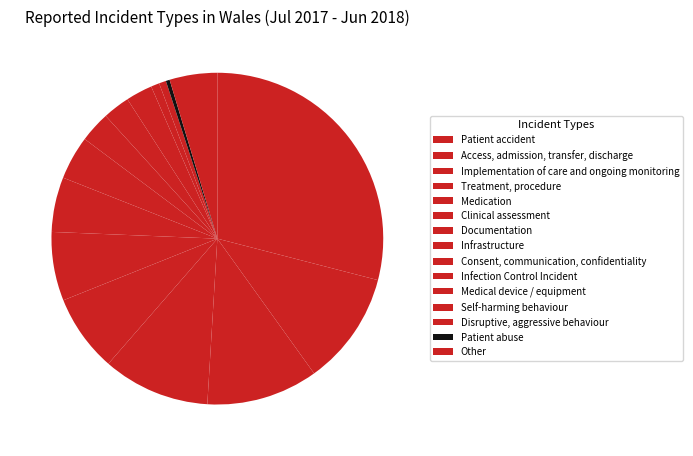

How many segments does this pie chart have?

15